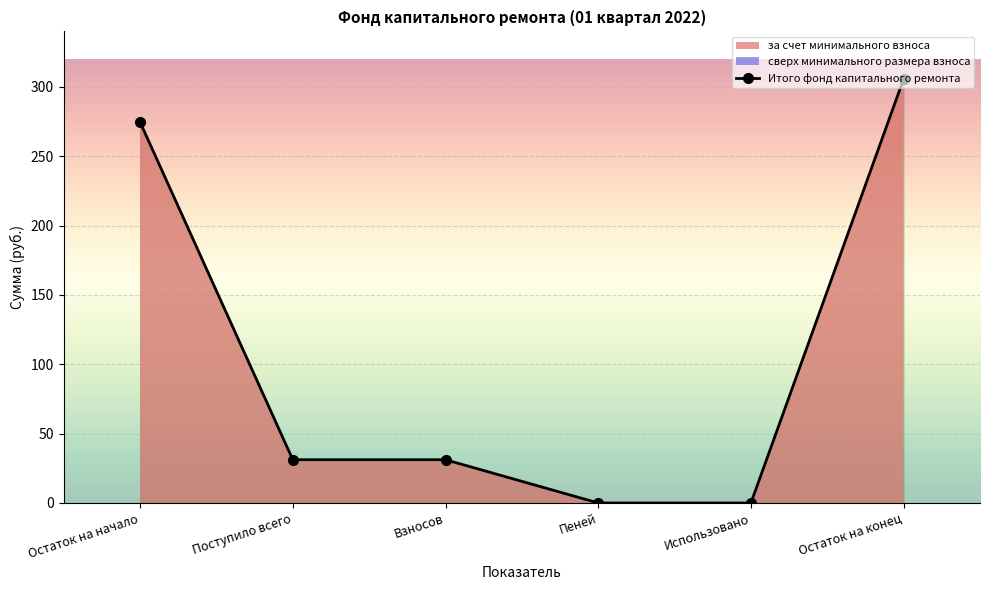

How many values in the Итого фонд капитального ремонта series are below 31?

2